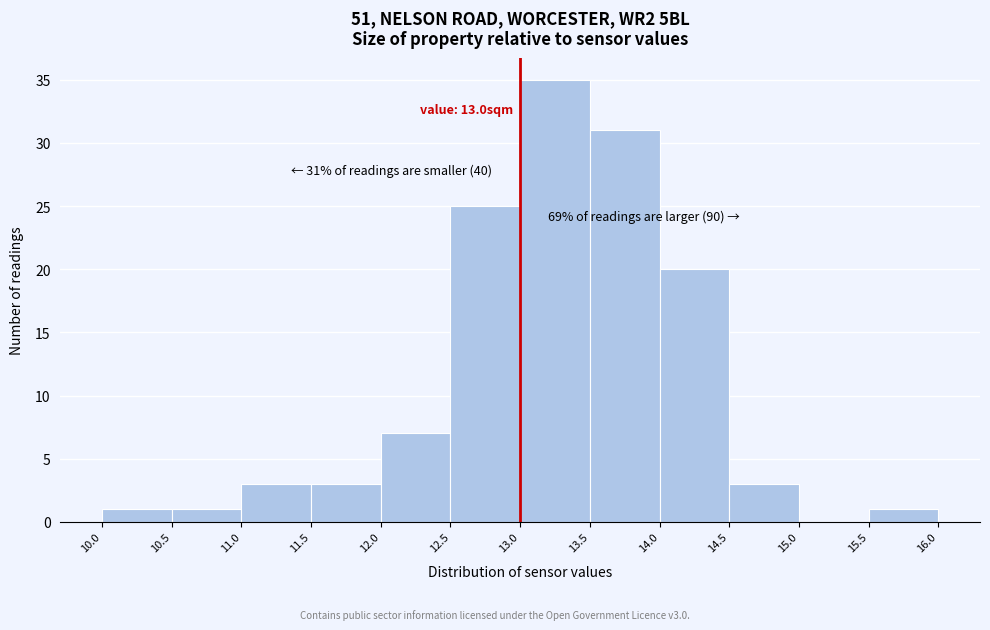

Over which range of the x-axis is the bar tallest?

13.0 to 13.5